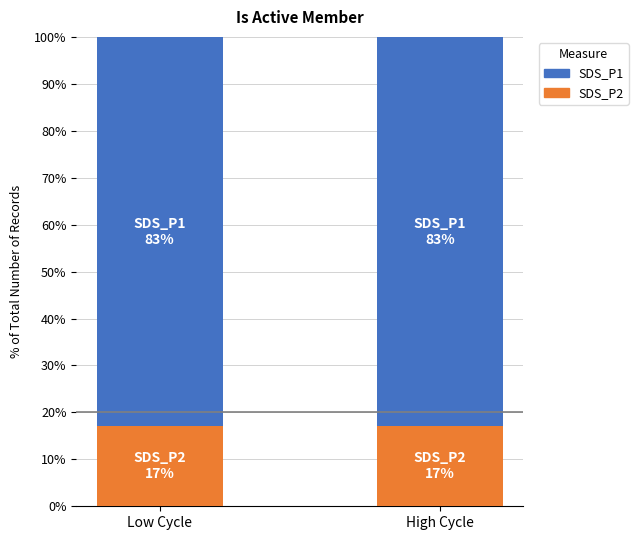

What are all the series names shown in the legend?

SDS_P1, SDS_P2